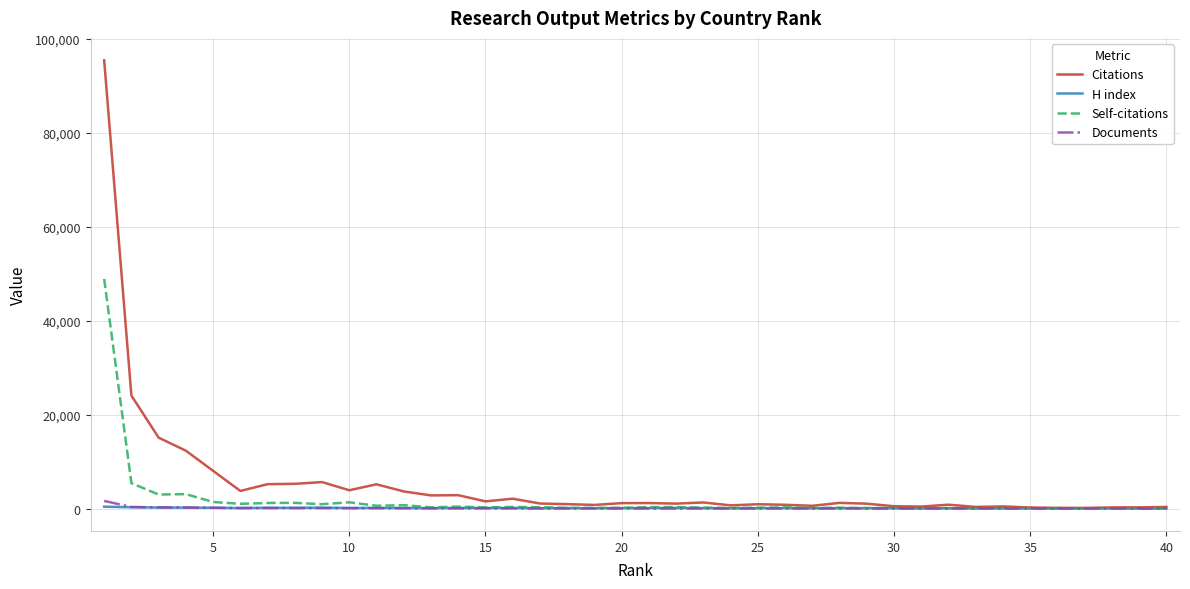

Is this an area chart (filled region under the line)?

No